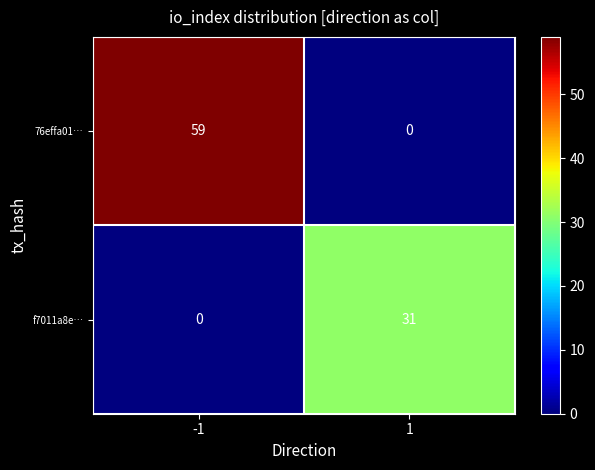

Which label corresponds to the largest value in the chart?

-1